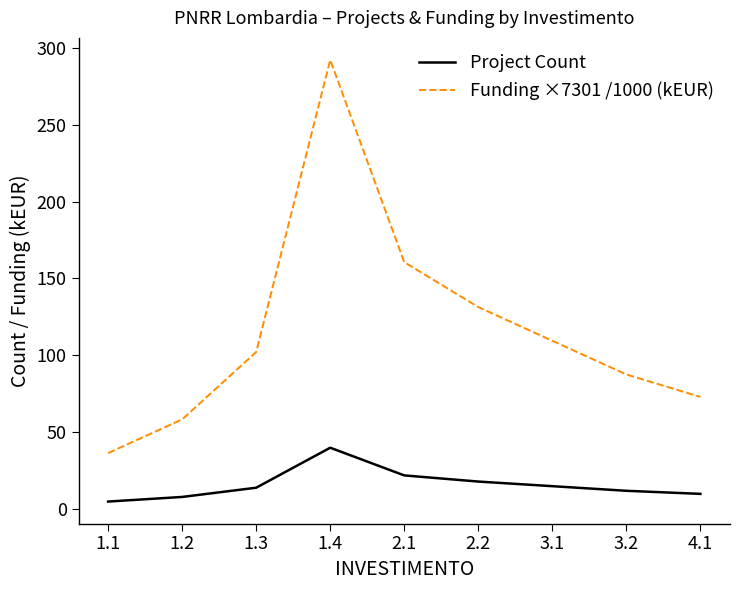

Count the number of data series in this chart.

2